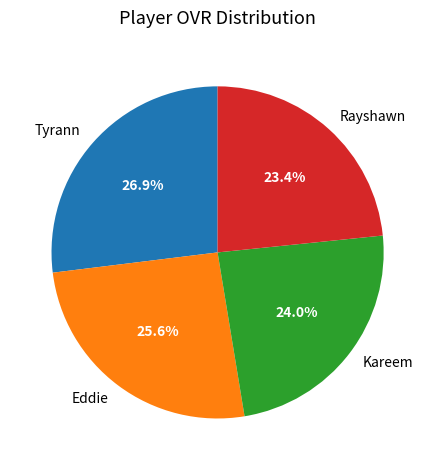

To the nearest percent, what is the combined percentage of Kareem and Eddie?

50%